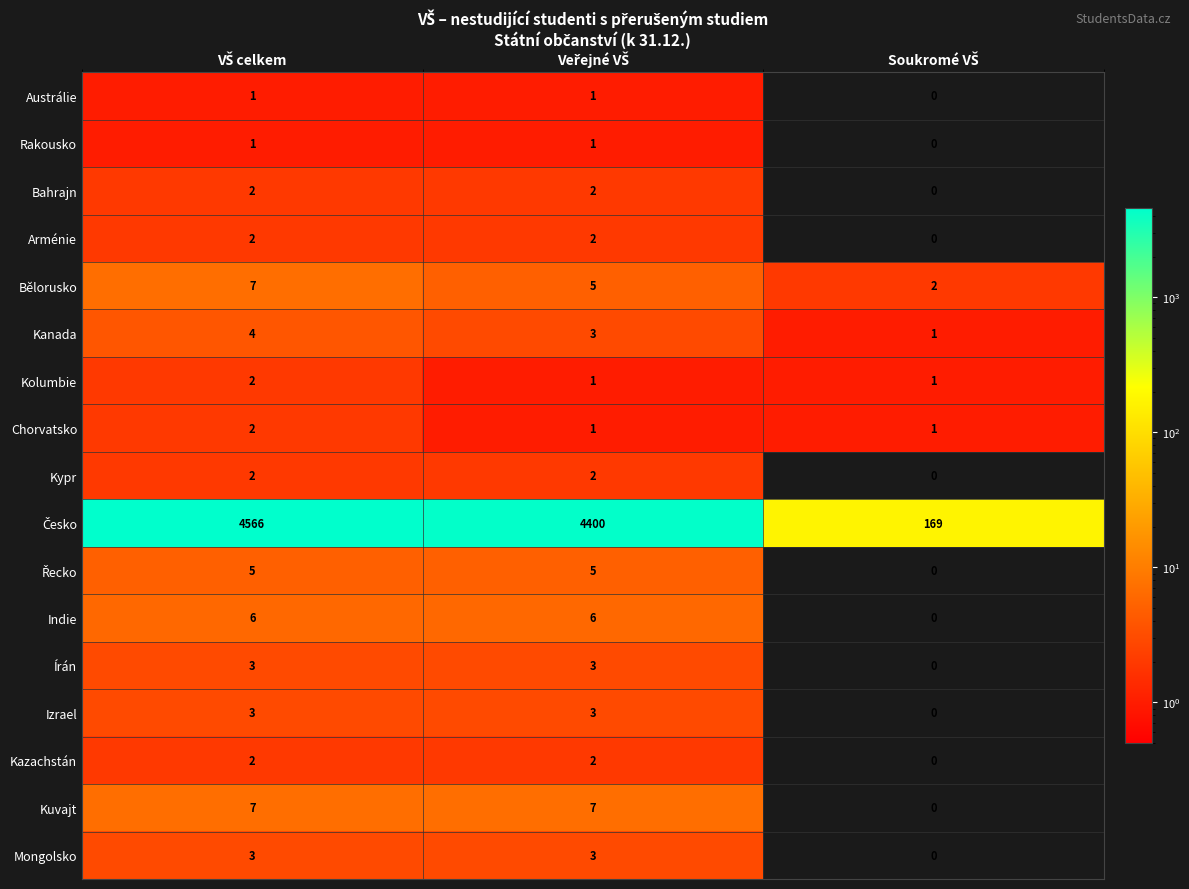

Count the Rakousko values in the range 0 to 1.

3